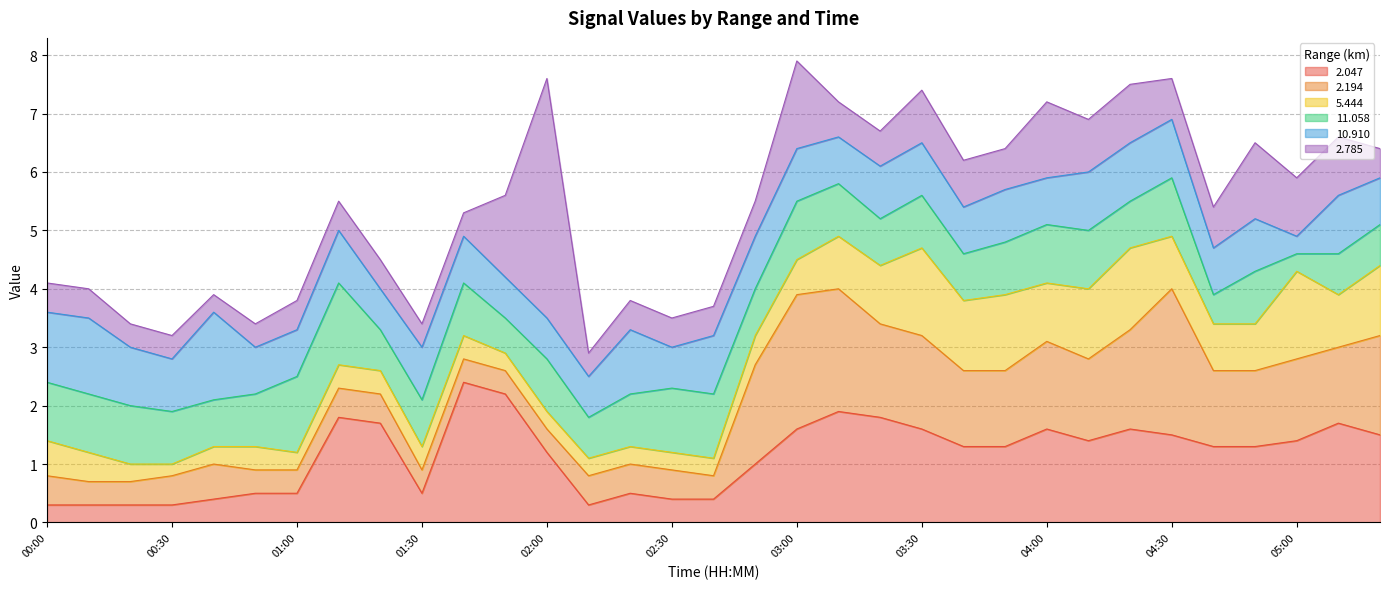

Which series has the largest total across all categories?

2.047